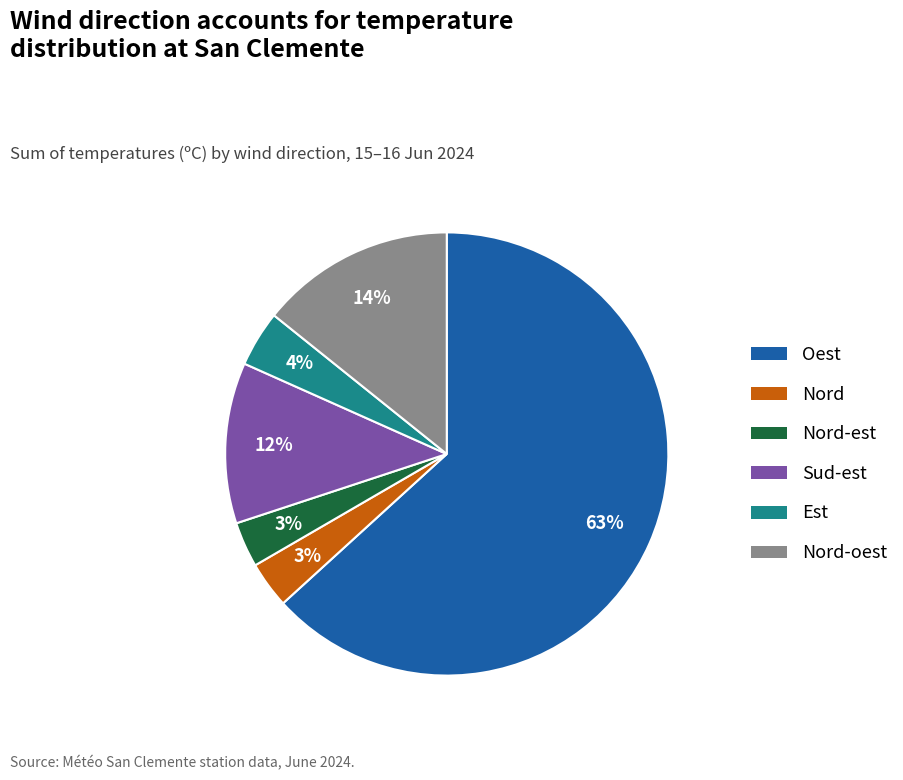

How many segments does this pie chart have?

6